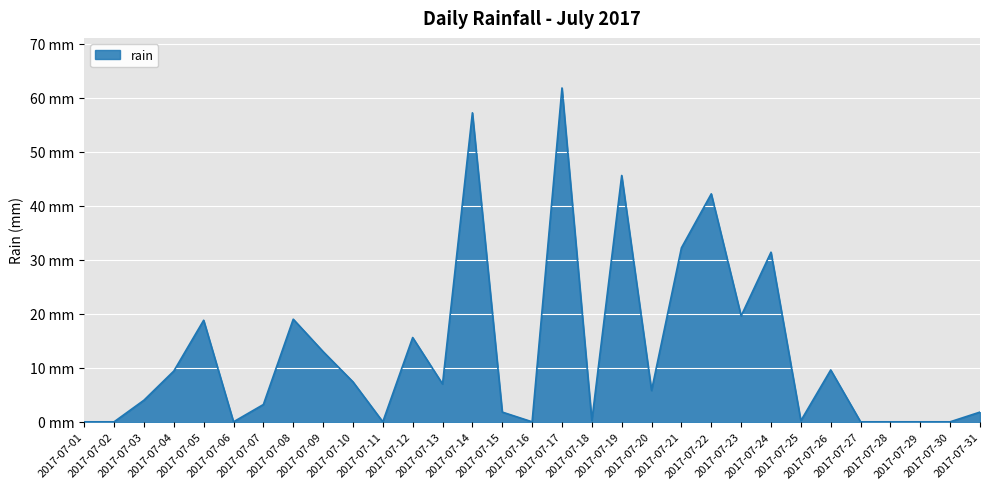

True or false: there are more than 0 points higher than both neighbors.

True